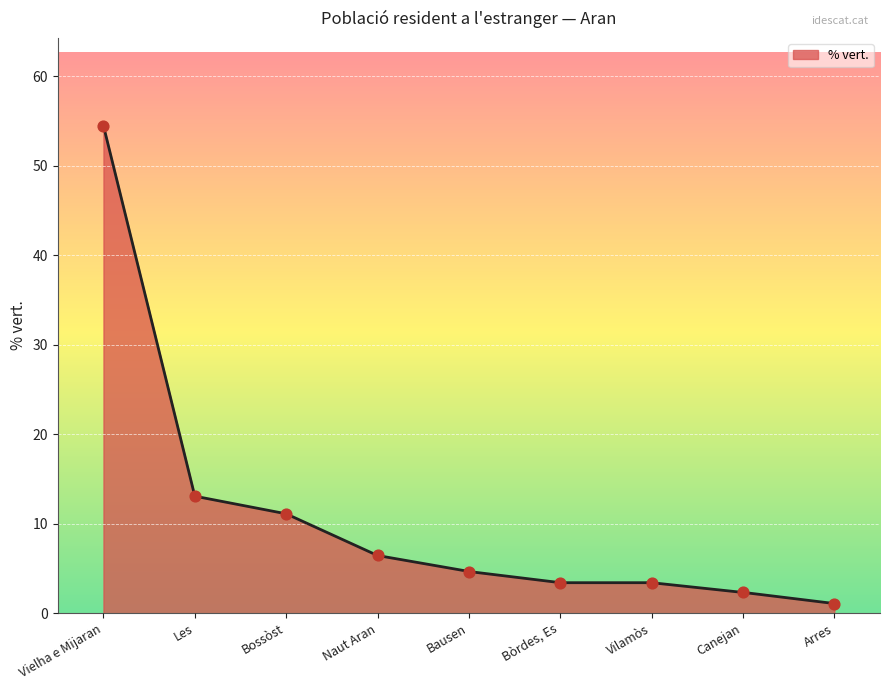

Approximately how many times larger is the value at Canejan compared to Bausen?

0.5